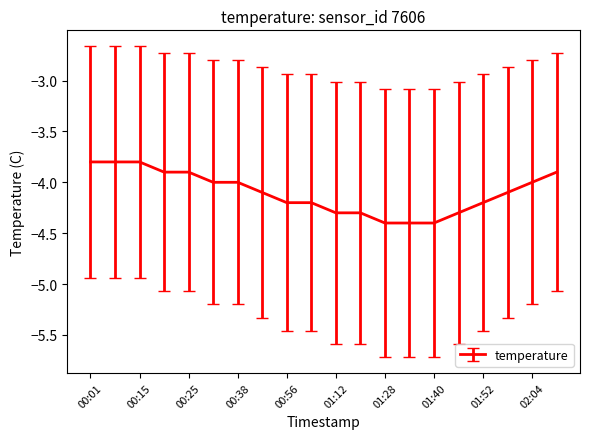

What is the difference between the maximum and minimum values?

0.6